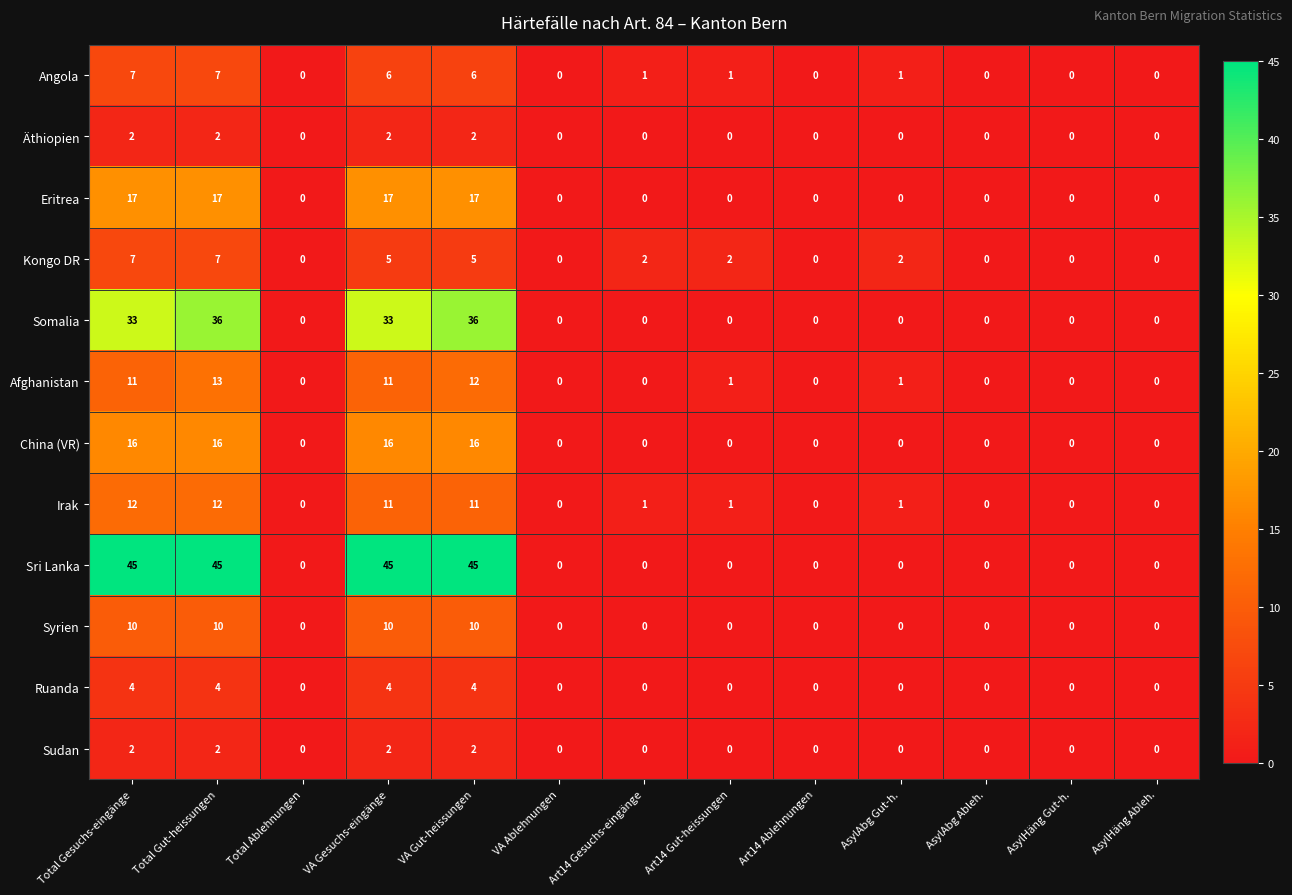

What is the maximum value for China (VR)?

16